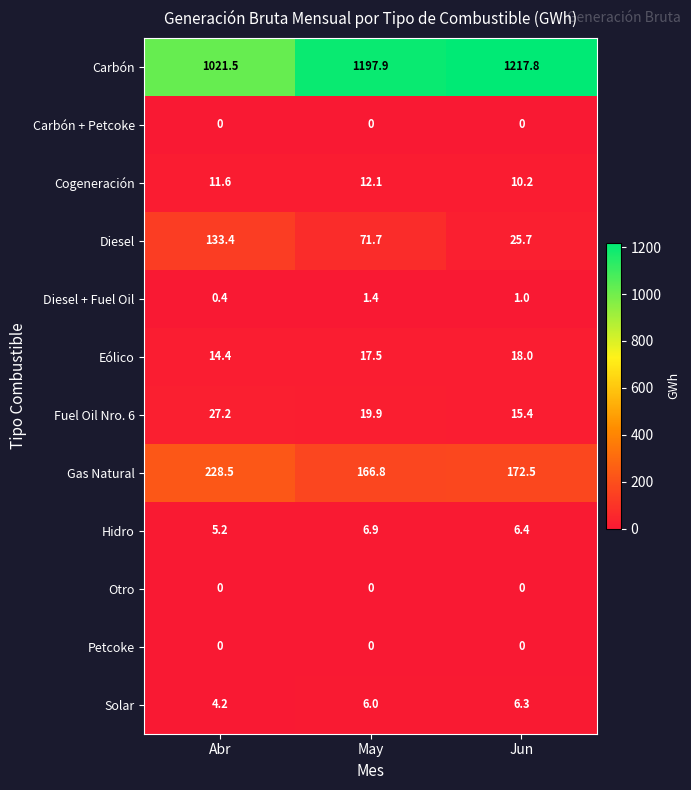

What is the difference between the Hidro values at Abr and May?

1.7